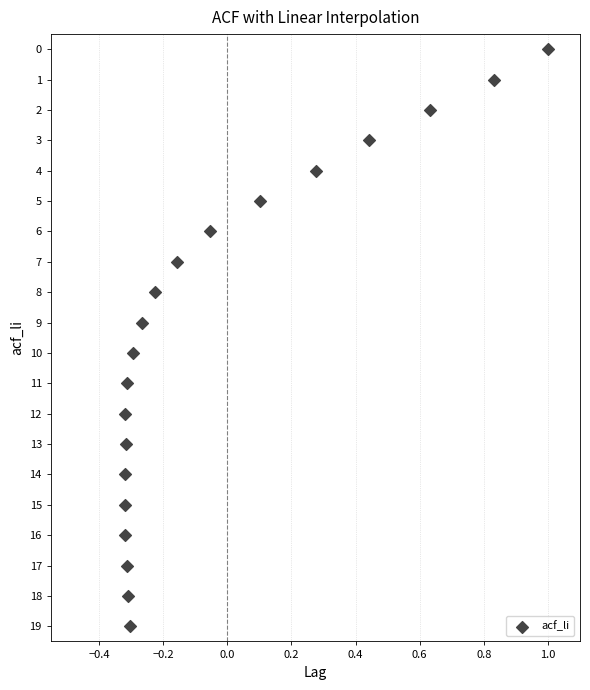

What is the range of Y values (max minus min)?

19